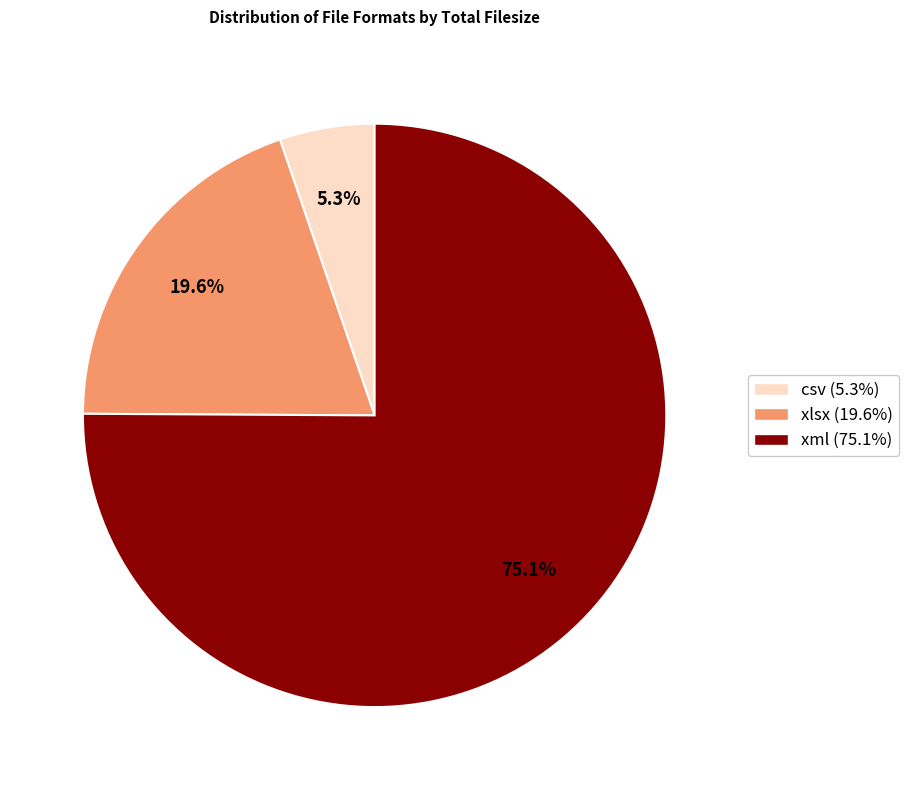

To the nearest percent, what portion does xlsx represent?

20%